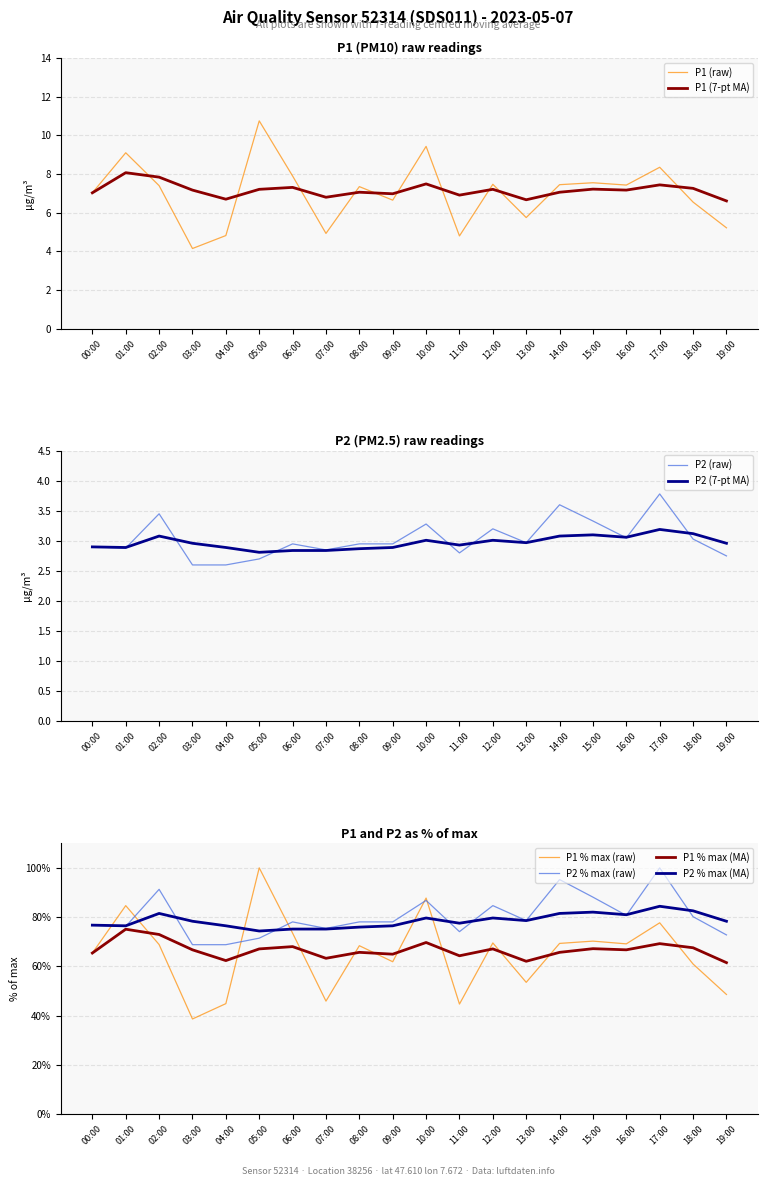

How many interior local peaks does the P1 series have?

7